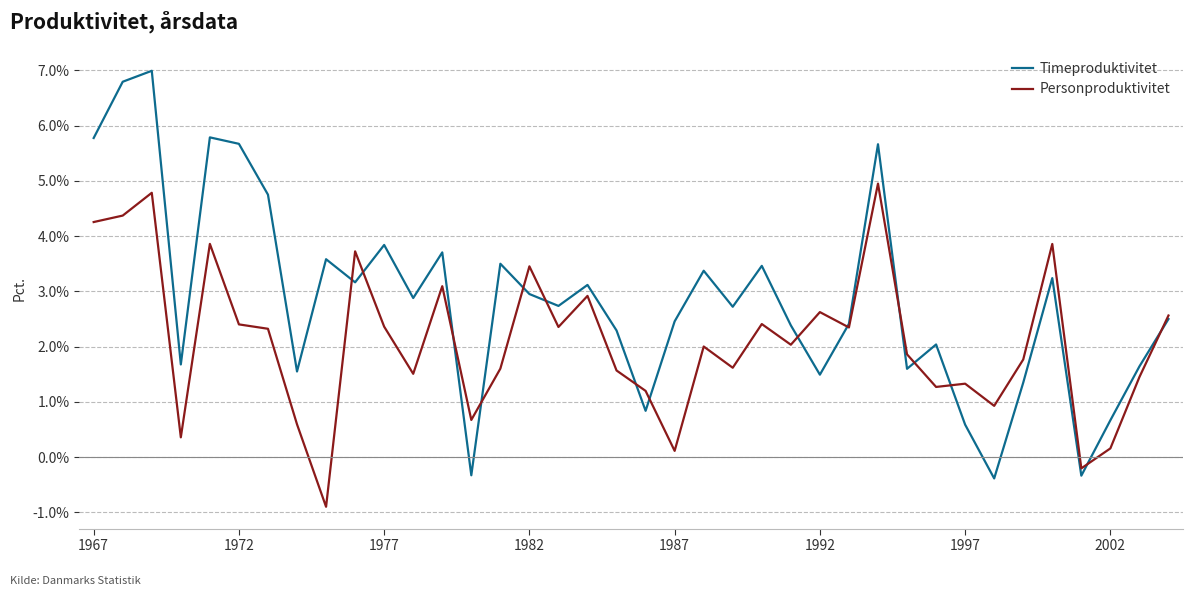

List the series in order of their peak value, lowest first.

Personproduktivitet, Timeproduktivitet